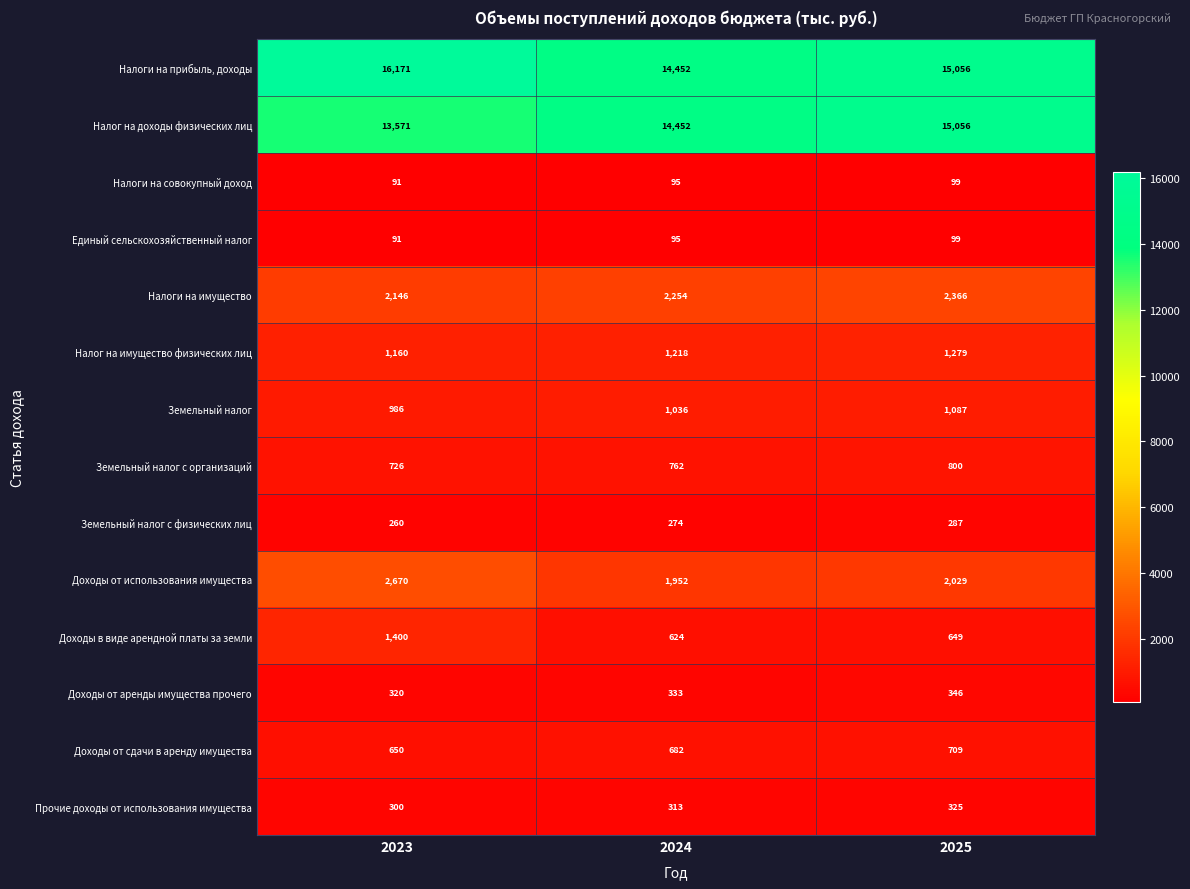

How many categories are shown in the chart?

3